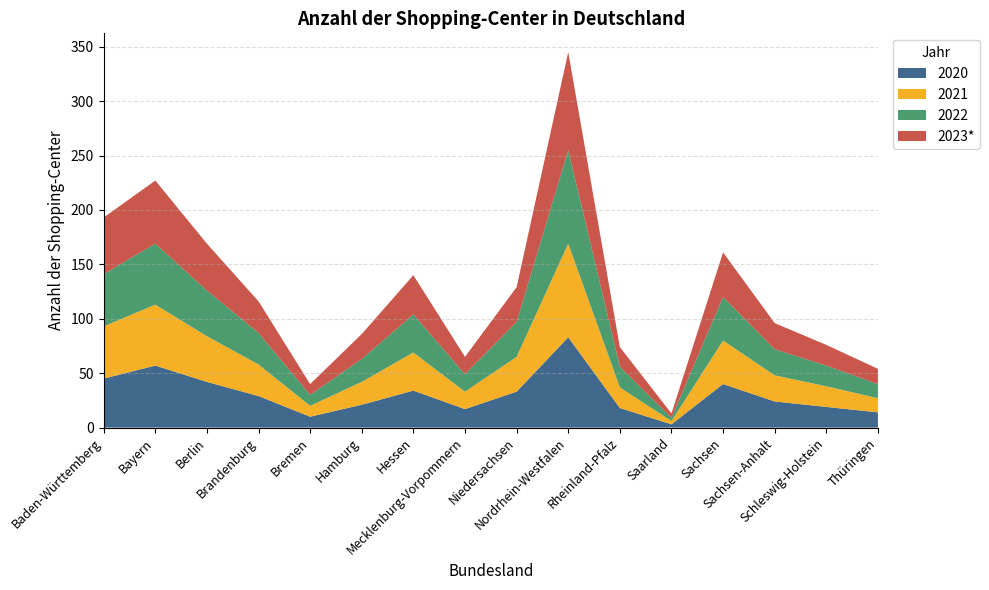

Reading right to left, list all the values displayed in this chart.

2020: 14	19	24	40	3	18	83	33	17	34	21	10	29	42	57	45
2021: 13	19	24	40	3	19	86	32	16	35	21	10	29	42	56	48
2022: 13	19	24	40	3	19	86	32	16	35	21	10	29	42	56	48
2023*: 14	19	24	41	4	18	90	32	16	36	23	10	29	43	58	52